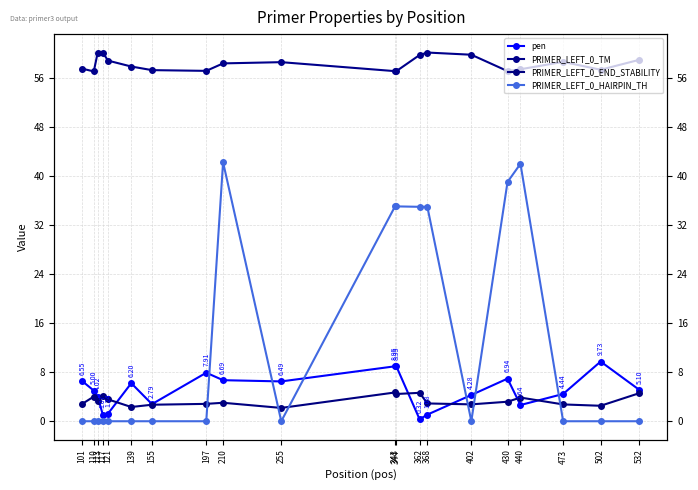

What is the spread (max minus min) of values at 210?

55.3